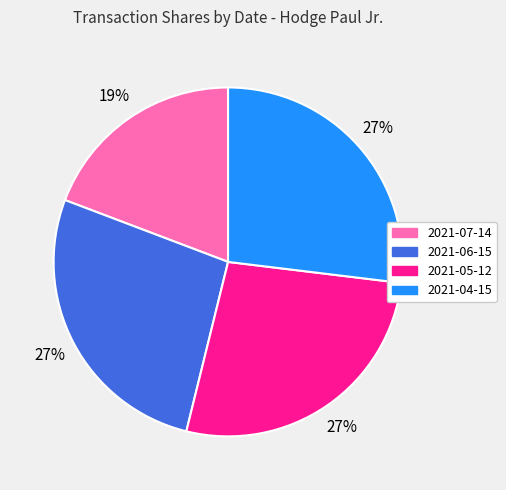

Is it true that 2021-06-15 is 27% of the pie?

True